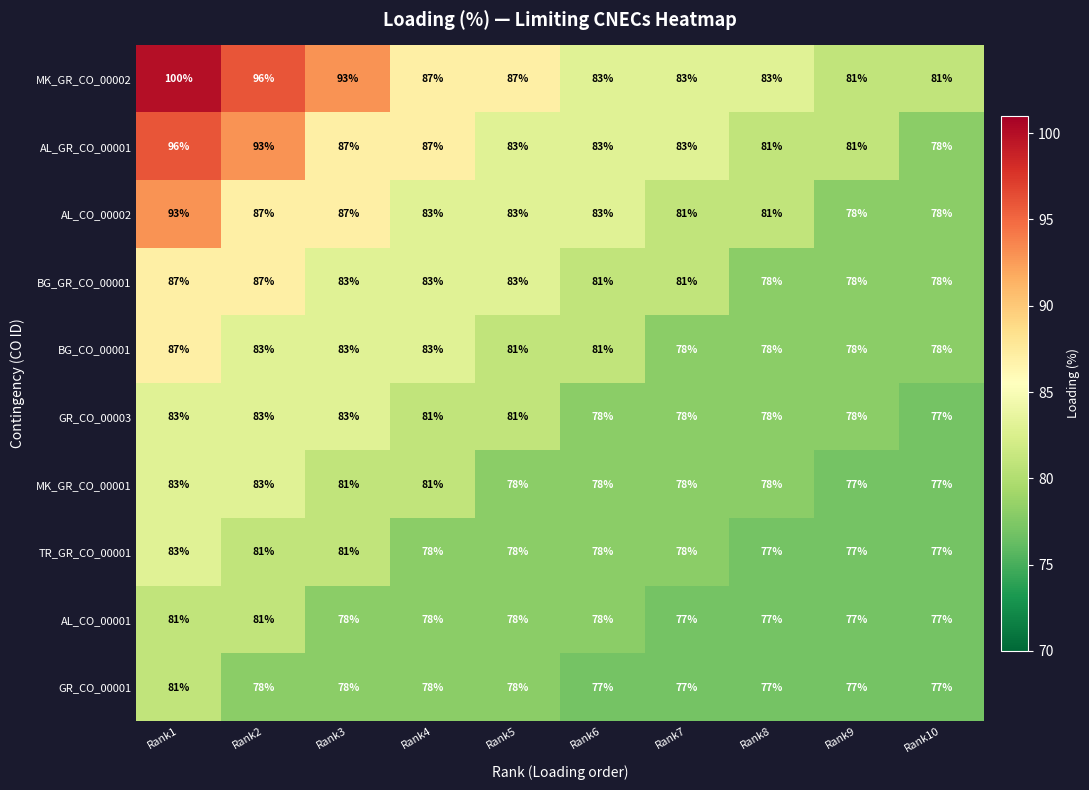

What is the maximum value shown in the chart?

100